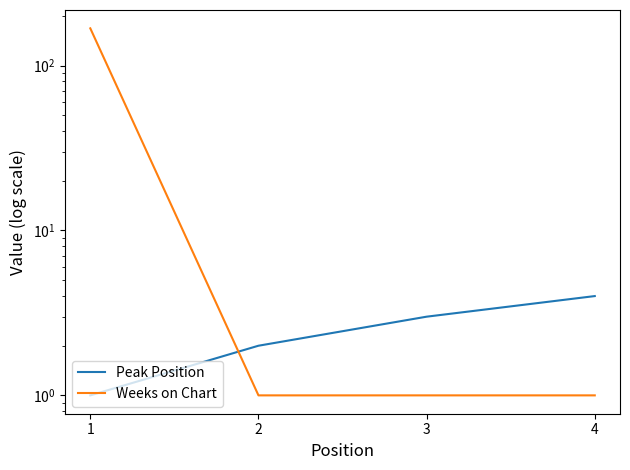

How many lines are shown in the chart?

2